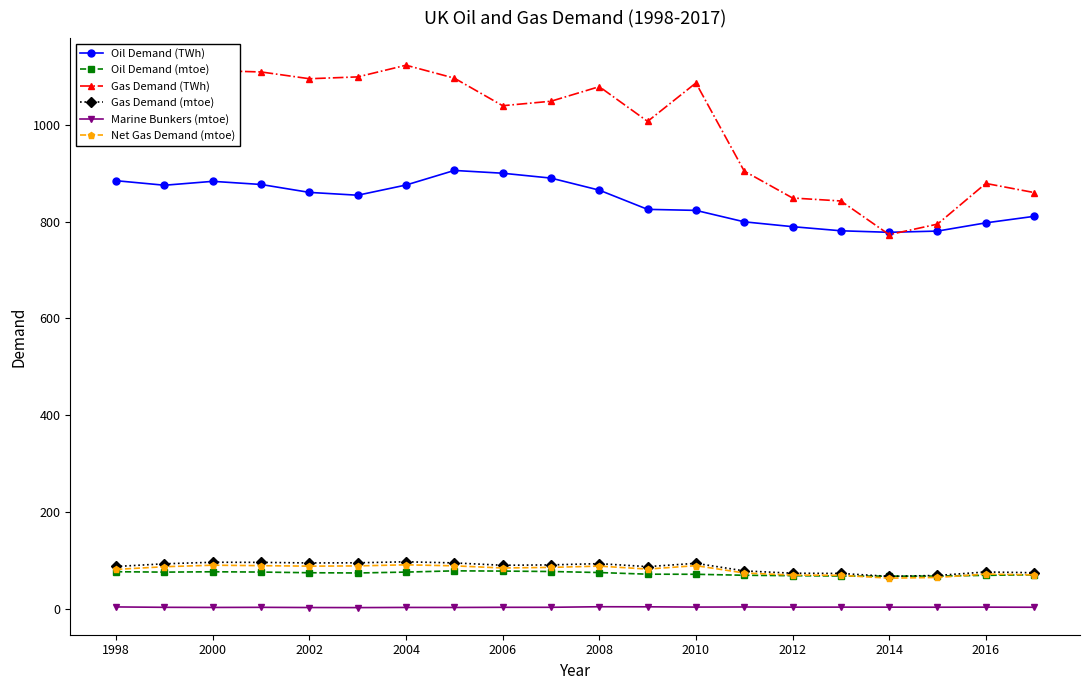

What is the minimum value for Oil Demand (mtoe)?

66.9